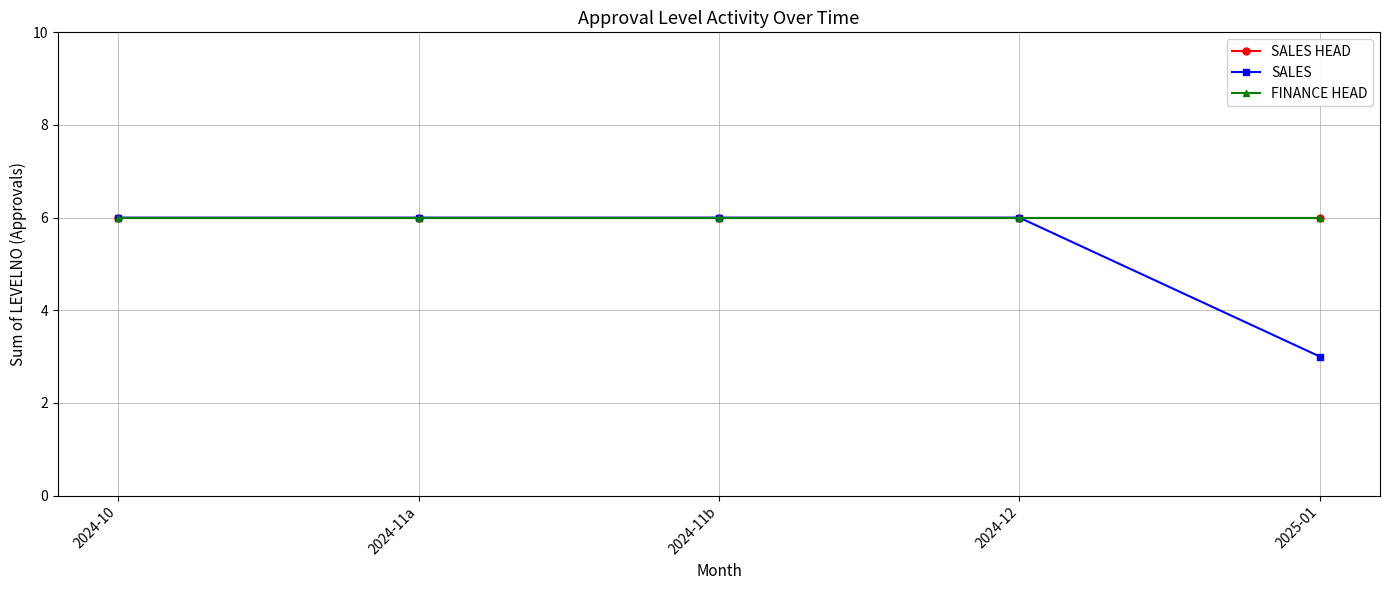

What is the label of the 4th point from the right?

2024-11a